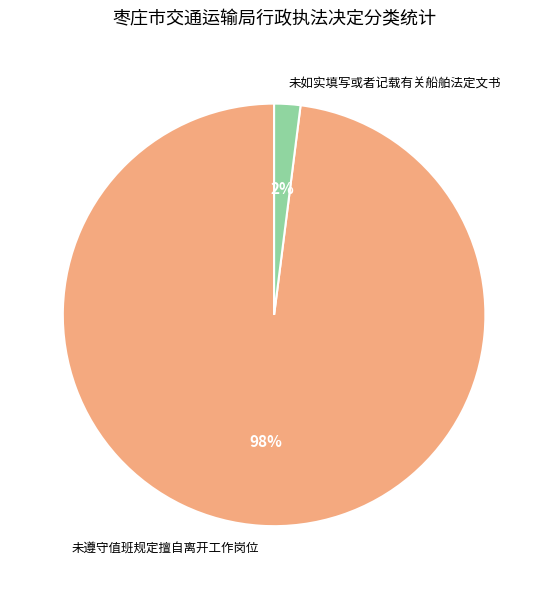

Is it true that 未如实填写或者记载有关船舶法定文书 is 2% of the pie?

True